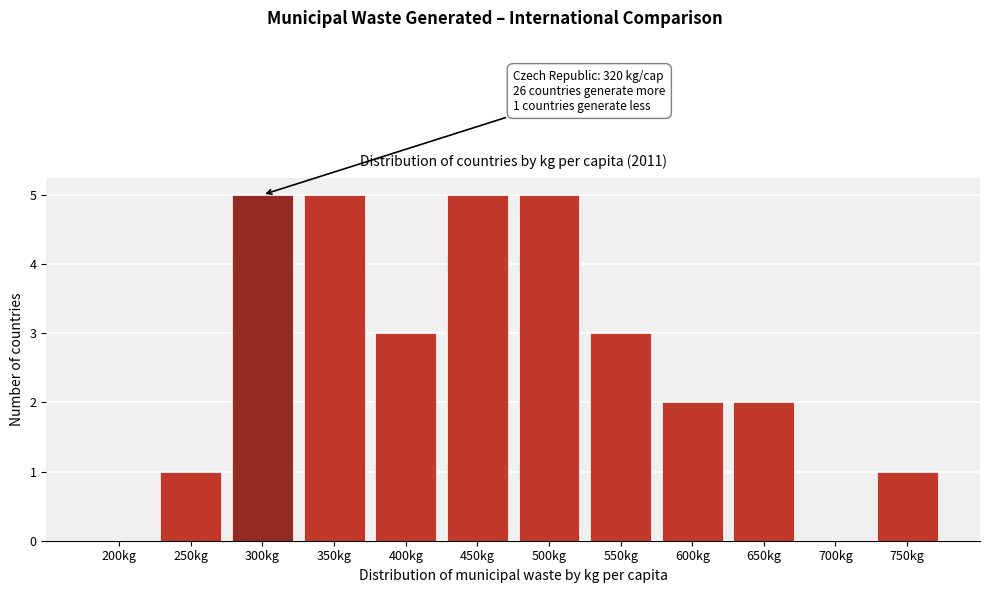

Reading left to right, what are all the values shown in this chart?

200kg=0	250kg=1	300kg=5	350kg=5	400kg=3	450kg=5	500kg=5	550kg=3	600kg=2	650kg=2	700kg=0	750kg=1